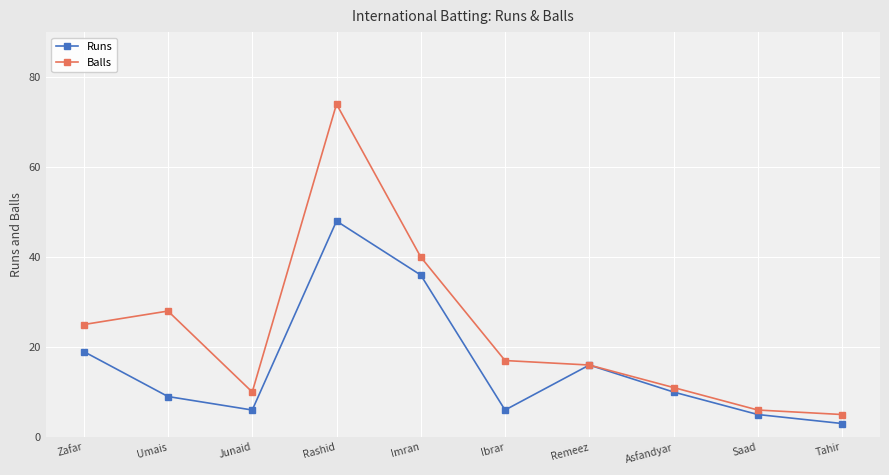

Is it true that Runs equals 6 at Ibrar?

True